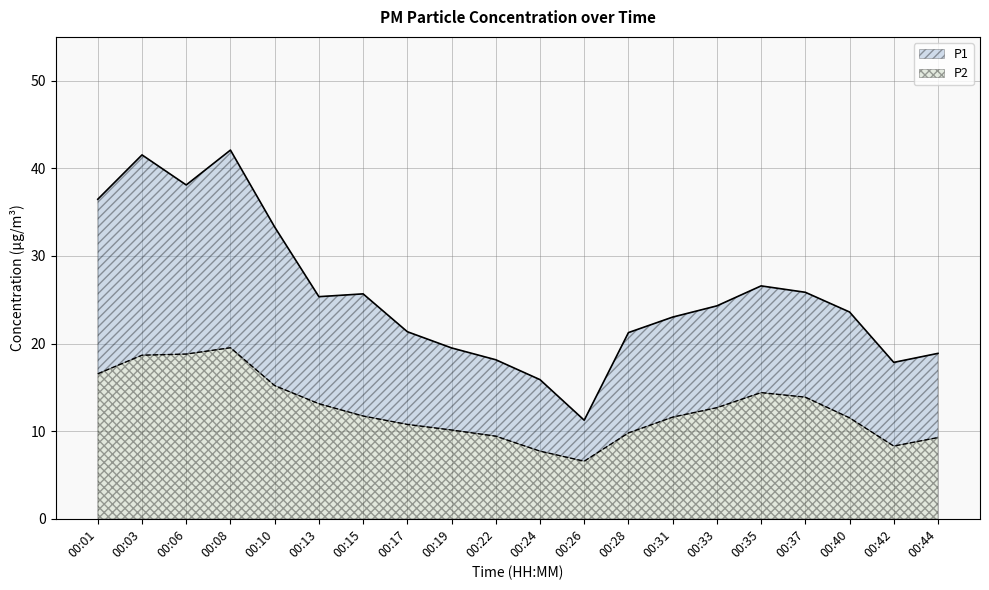

True or false: P1 has a value of 28.4 at 00:44.

False